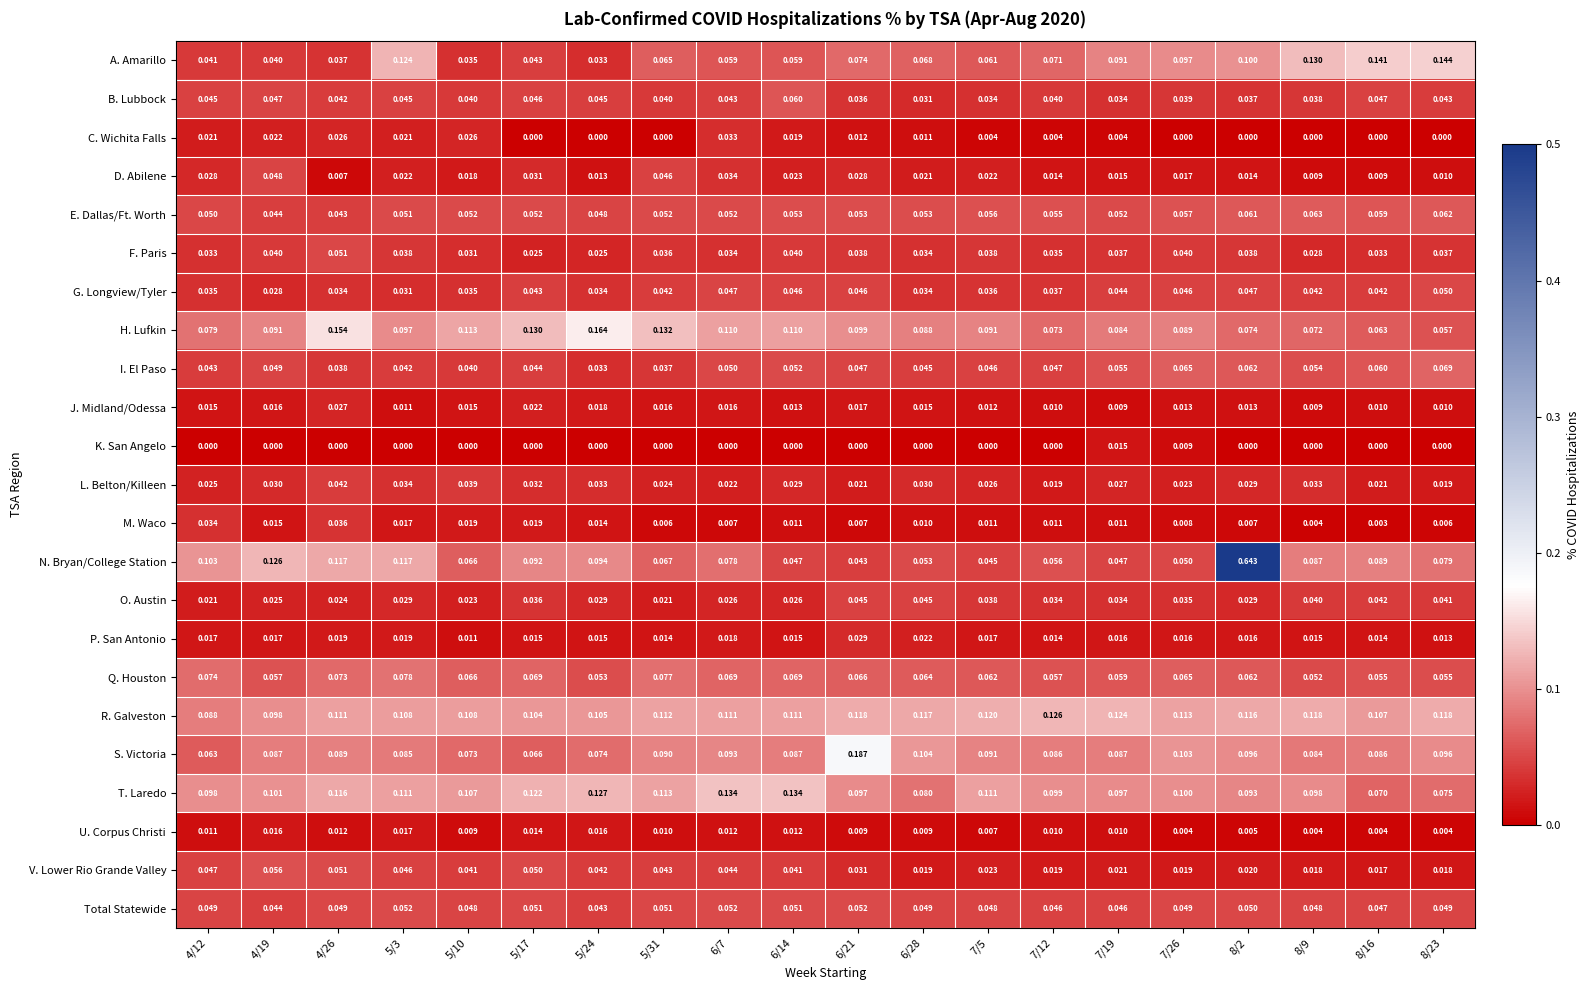

Which series has the largest total across all categories?

R. Galveston